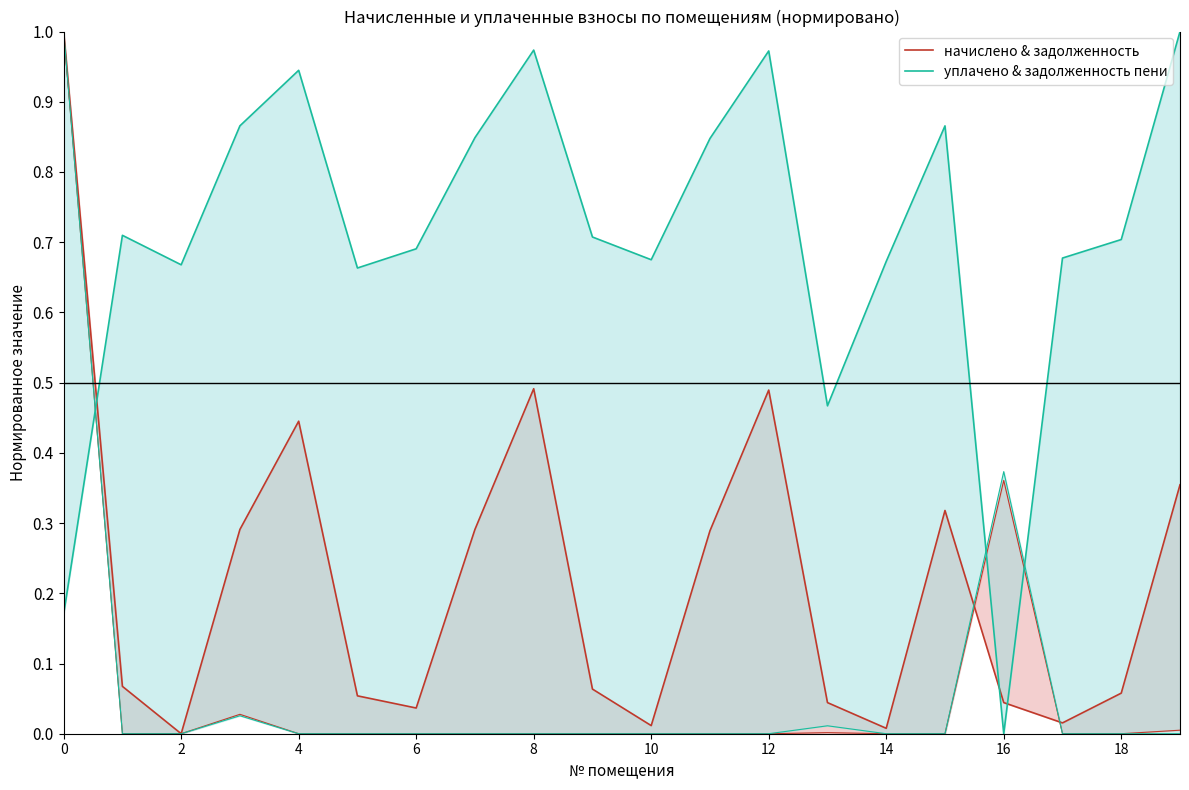

Count the number of data series in this chart.

2